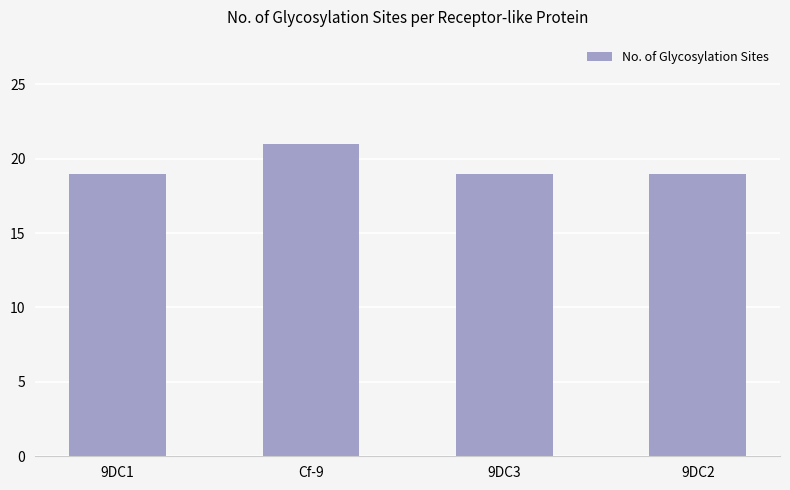

What is the difference between the maximum and second lowest values?

2